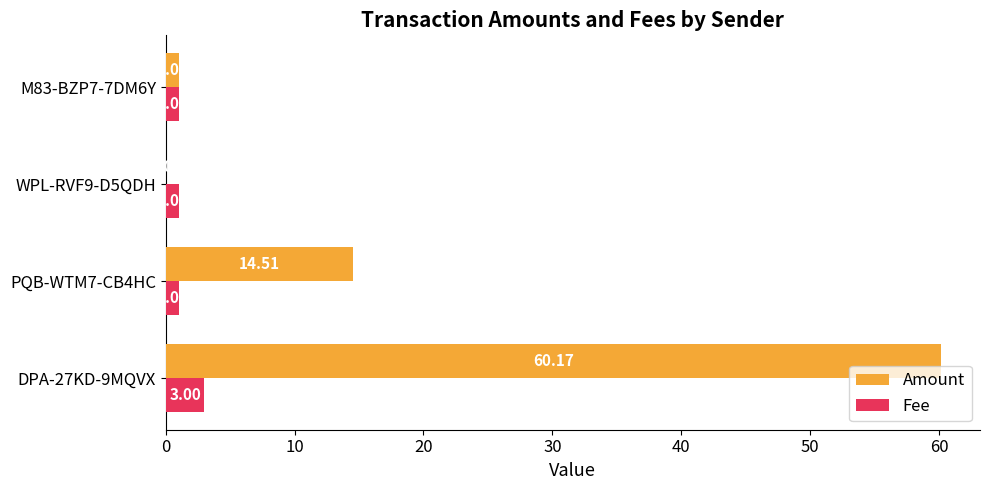

Which series has the largest range (max minus min)?

Amount